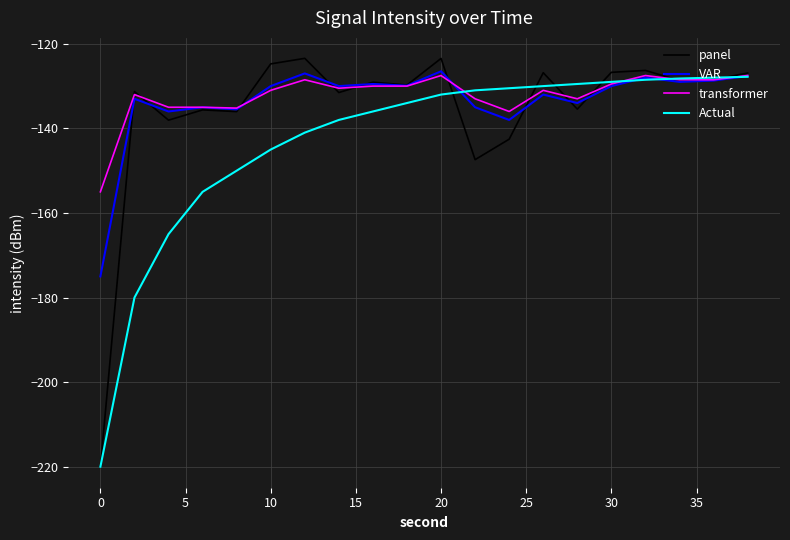

True or false: panel and transformer cross at least once.

True